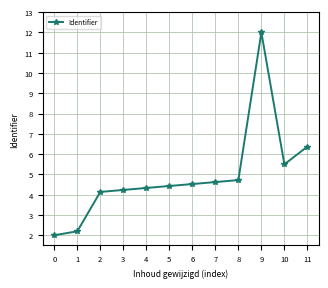

What is the sum of the values at 7 and 2?

8.8